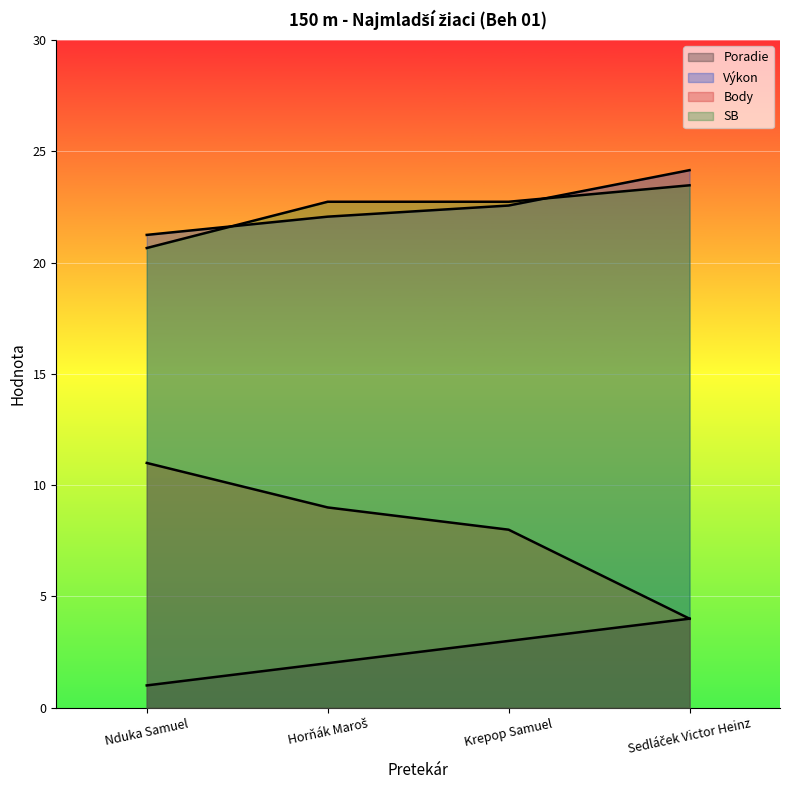

True or false: Poradie has a value of 1.0 at Nduka Samuel.

True